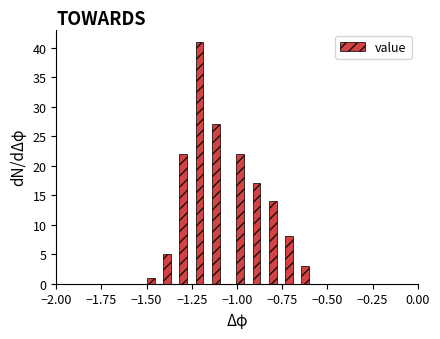

Around what value on the x-axis is the tallest bar? Give the approximate position of its centre, as read against the axis.

-1.20